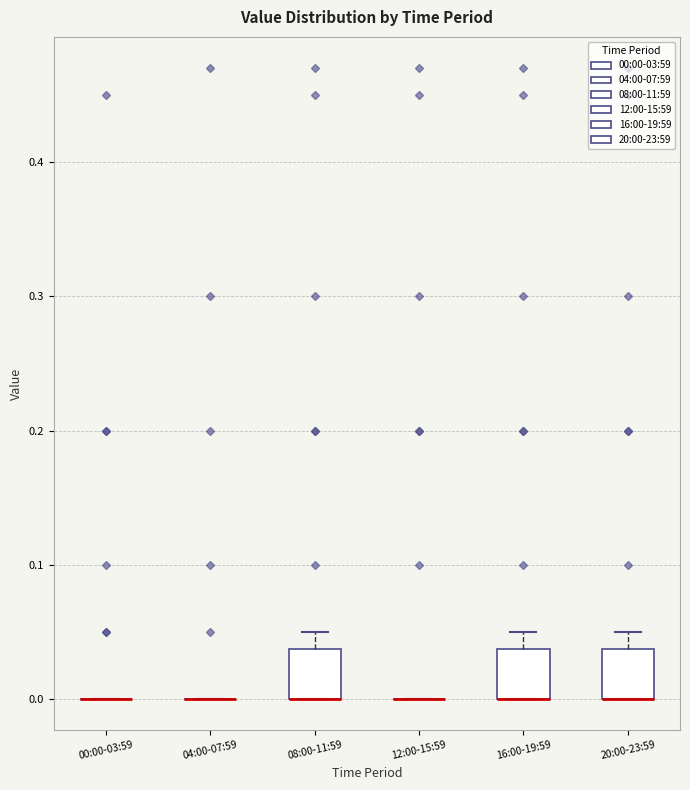

Reading left to right, read every box against the y-axis: the position of its median line, the range the box covers, and the ends of its whiskers. The values are not printed on the chart, so give them approximately, as read against the axis.

00:00-03:59: box collapsed to a line at 0.00, whiskers 0.00 to 0.00
04:00-07:59: box collapsed to a line at 0.00, whiskers 0.00 to 0.00
08:00-11:59: median 0.00 (drawn on the box's lower edge), box 0.00 to 0.04, whiskers 0.00 to 0.05
12:00-15:59: box collapsed to a line at 0.00, whiskers 0.00 to 0.00
16:00-19:59: median 0.00 (drawn on the box's lower edge), box 0.00 to 0.04, whiskers 0.00 to 0.05
20:00-23:59: median 0.00 (drawn on the box's lower edge), box 0.00 to 0.04, whiskers 0.00 to 0.05